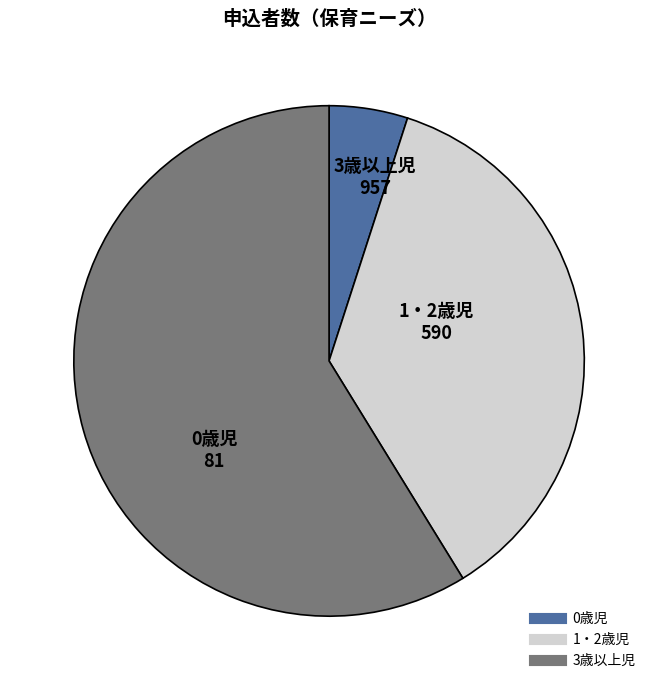

What is the smallest slice in the pie chart?

0歳児